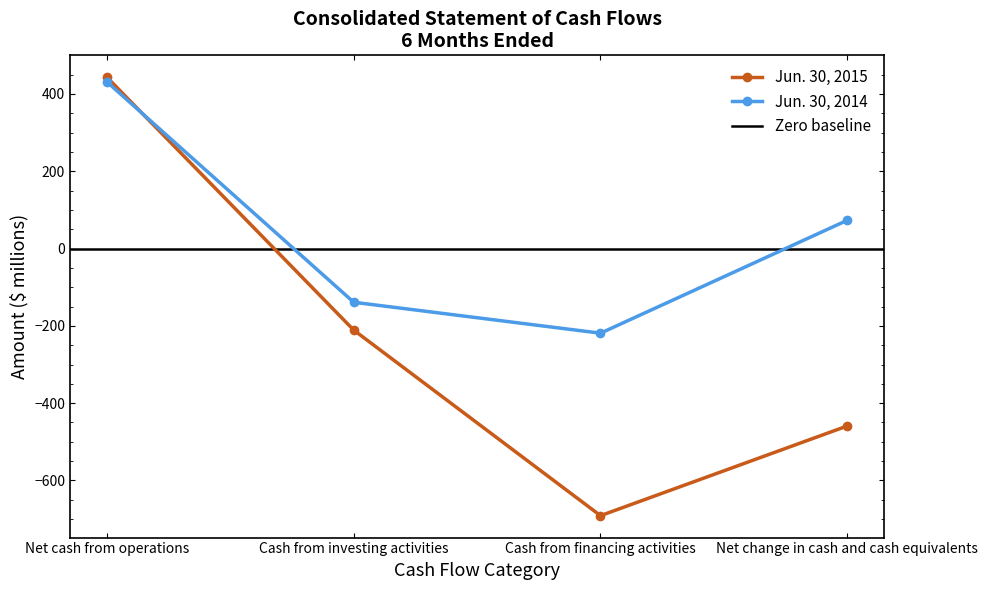

What are all the series names shown in the legend?

Jun. 30, 2015, Jun. 30, 2014